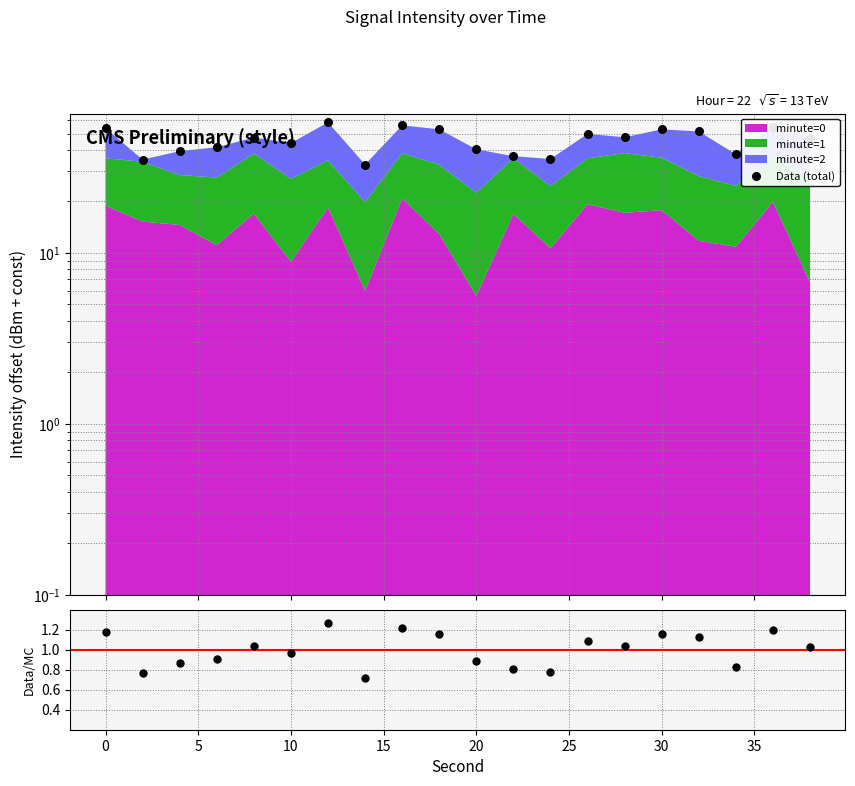

Which series has the largest total across all categories?

Data (total)